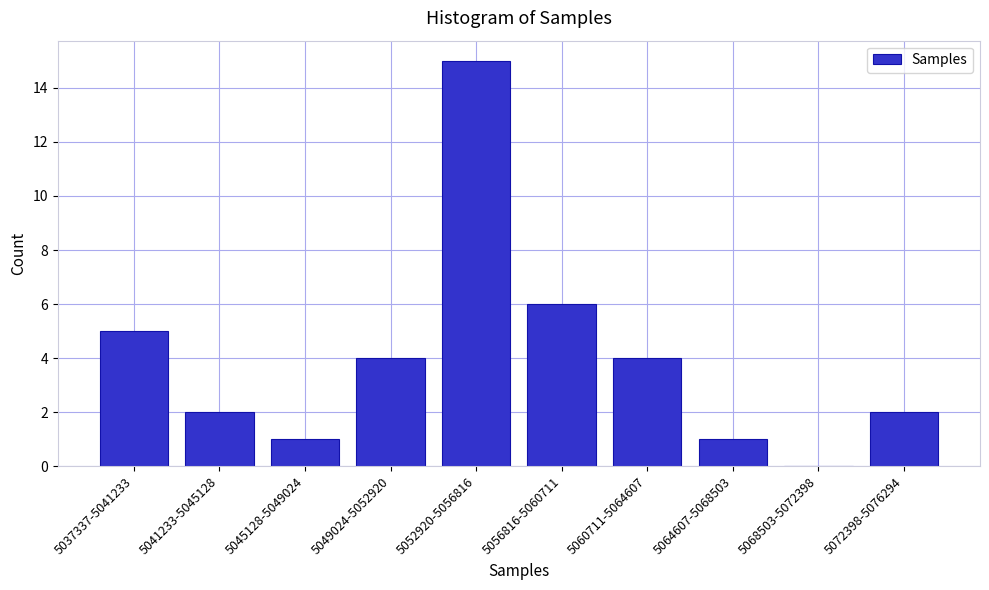

Reading left to right, list all the values displayed in this chart.

5037337-5041233=5	5041233-5045128=2	5045128-5049024=1	5049024-5052920=4	5052920-5056816=15	5056816-5060711=6	5060711-5064607=4	5064607-5068503=1	5068503-5072398=0	5072398-5076294=2